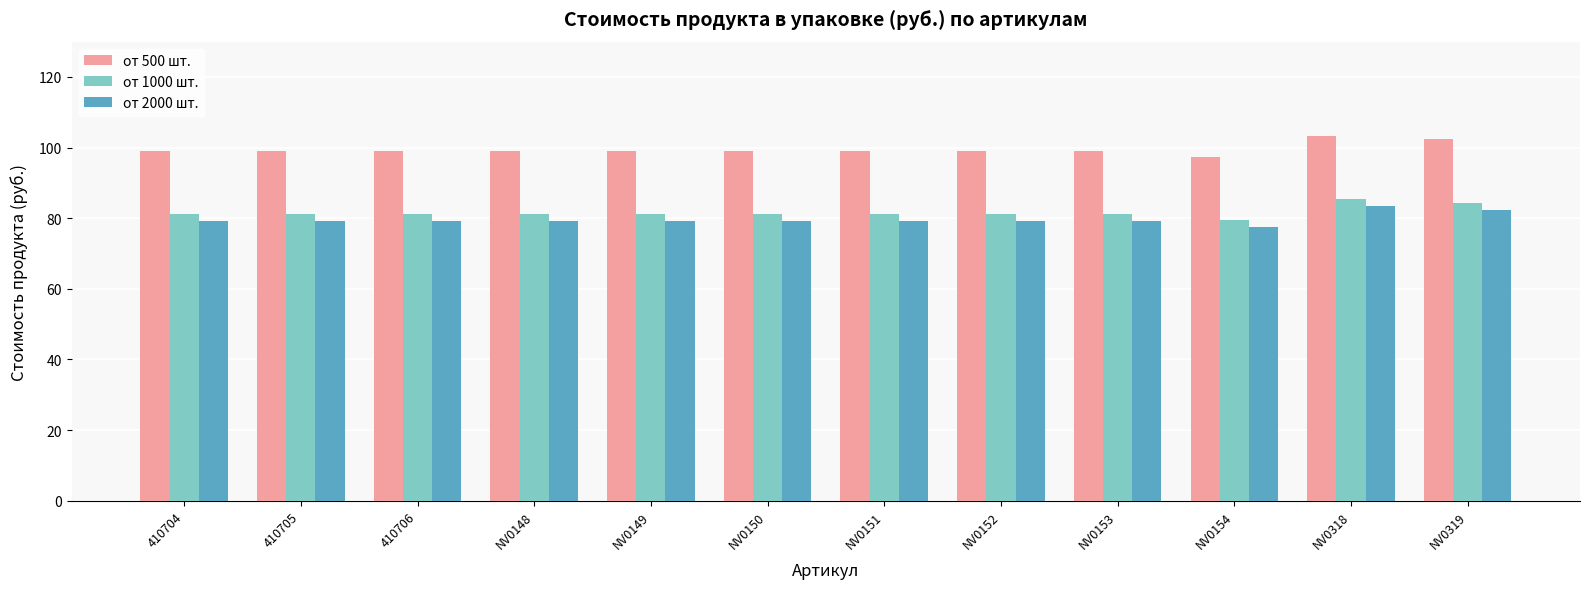

At which label does от 500 шт. reach its minimum?

NV0154